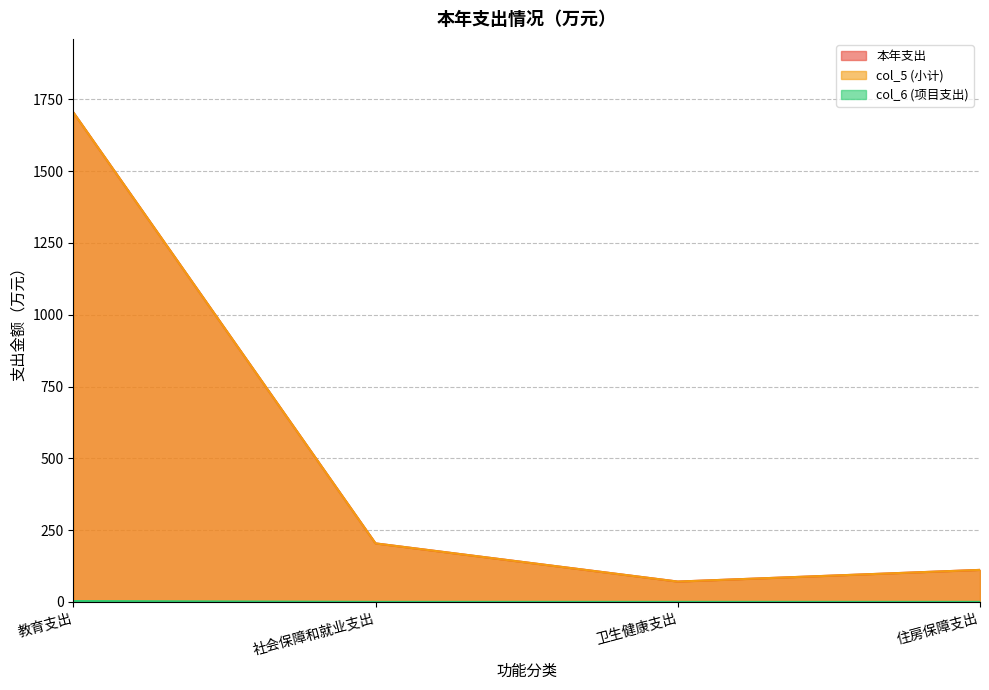

What position from the right is 社会保障和就业支出?

3